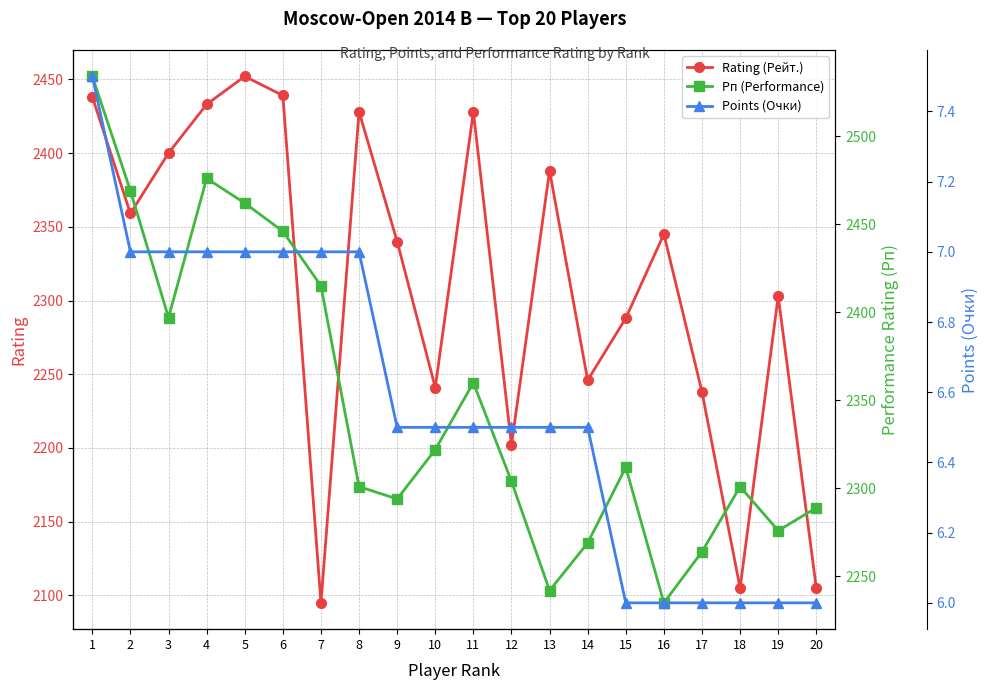

How many interior local peaks does the Рп (Performance) series have?

4